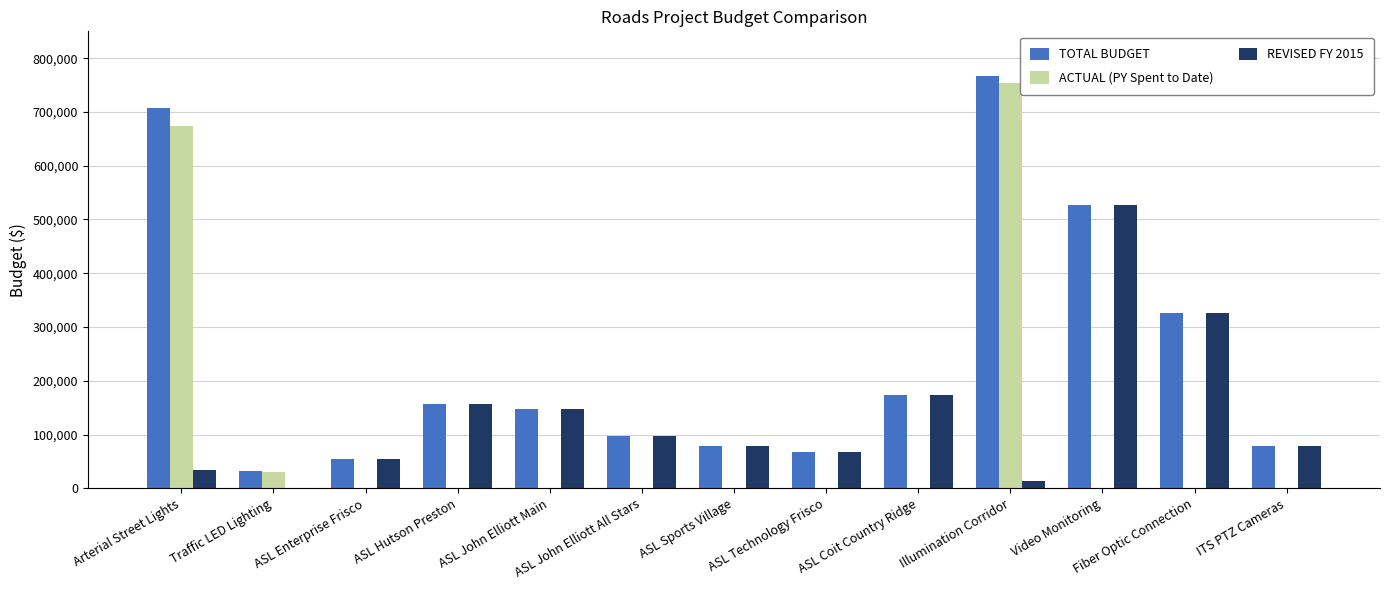

Is the value of REVISED FY 2015 at Arterial Street Lights greater than the value of TOTAL BUDGET at Arterial Street Lights?

No